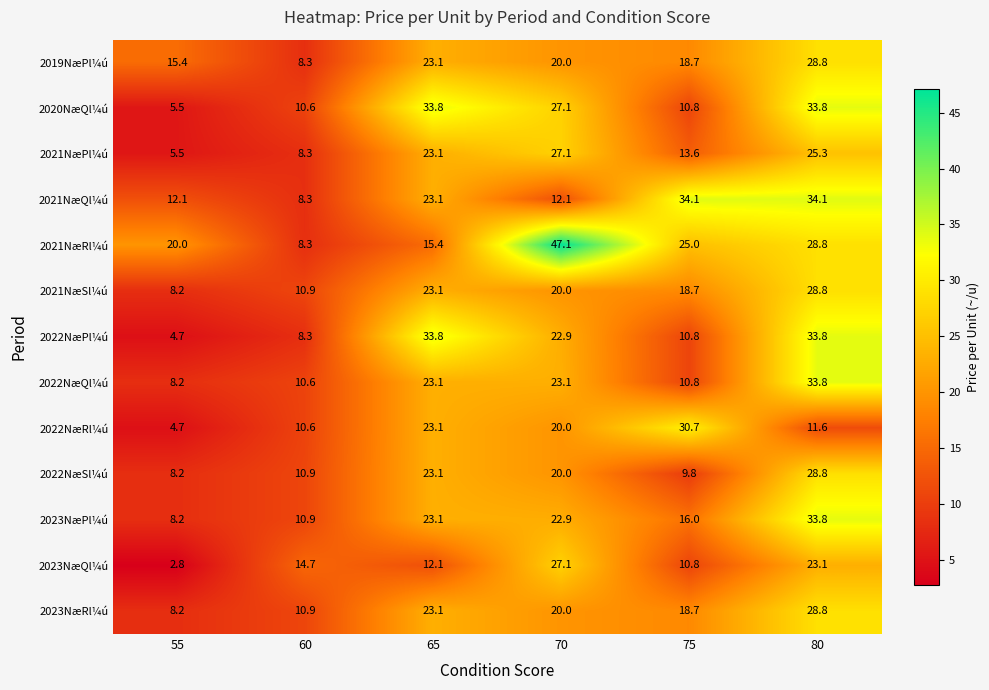

At how many categories does at least one series exceed 12?

6